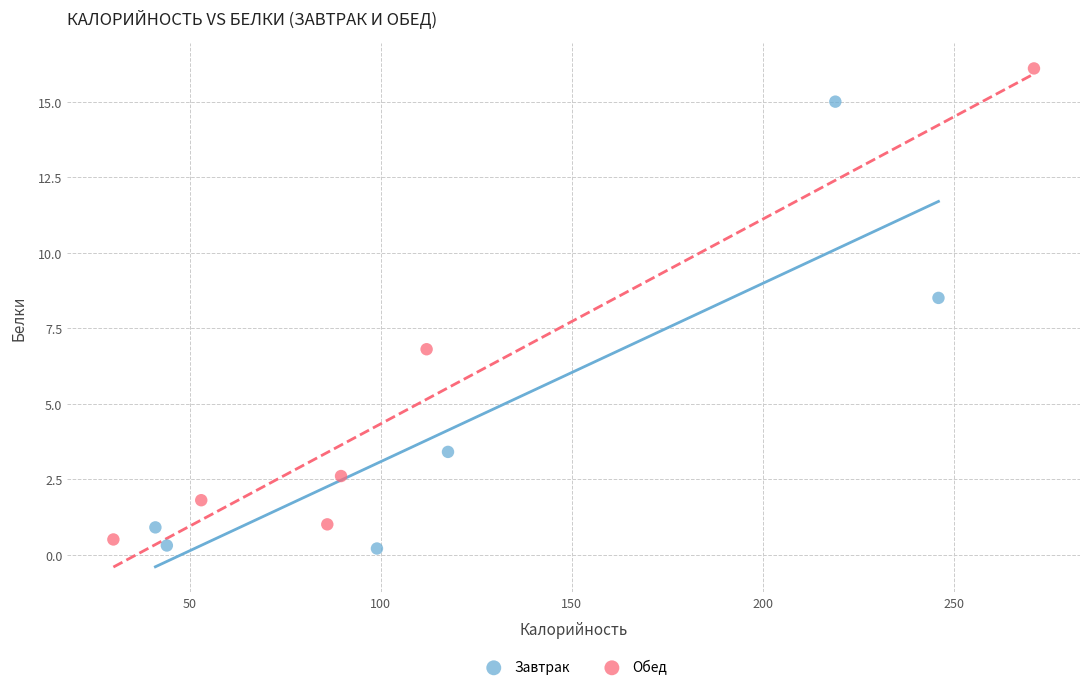

Which series has the largest Y range (max minus min)?

Обед